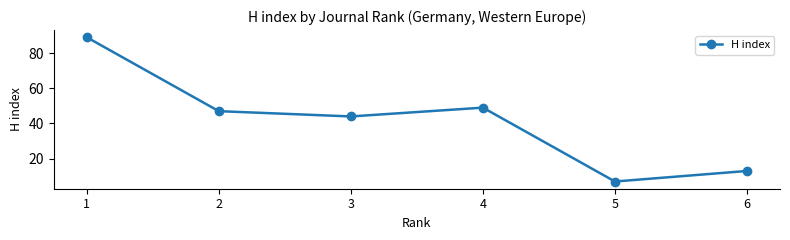

How many lines are shown in the chart?

1